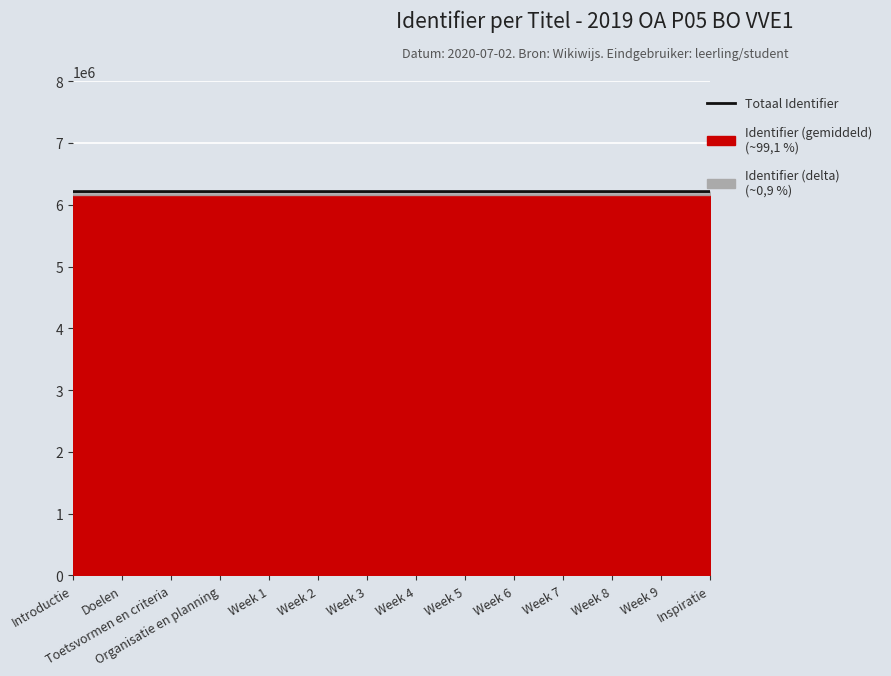

Where is the data nearest to the value 6213197?

Week 4